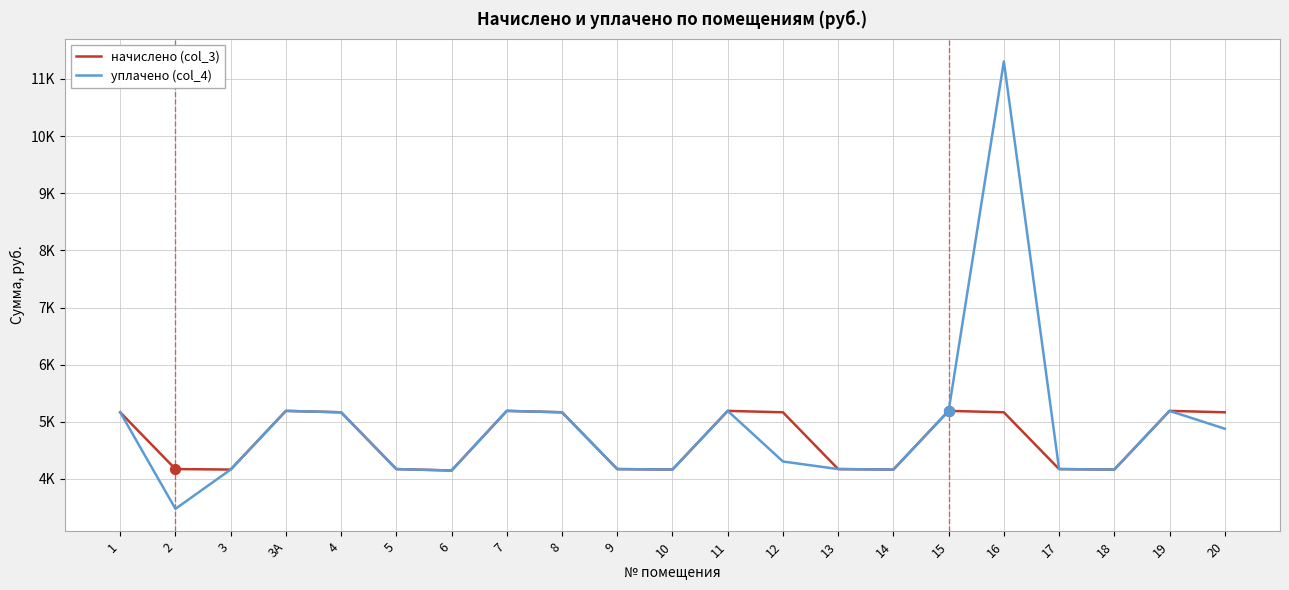

At how many categories does at least one series exceed 9582?

1